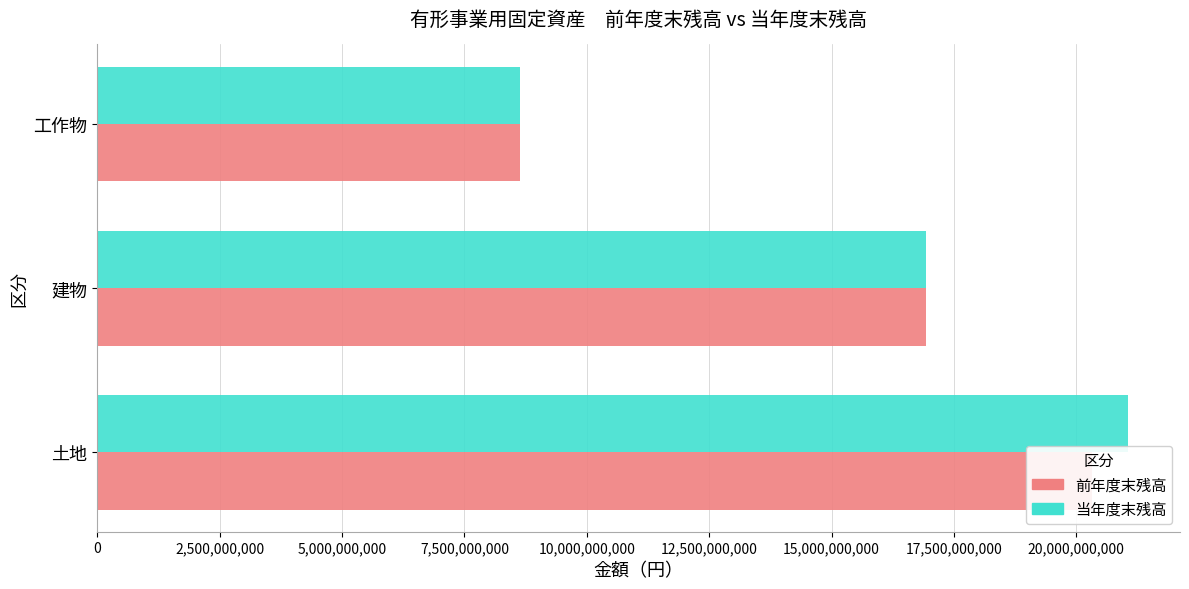

Count the 当年度末残高 values in the range 8640491394 to 21066097809.

3